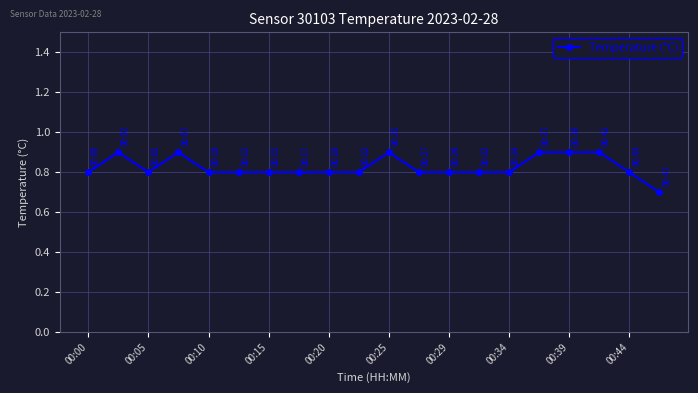

What is the minimum value shown in the chart?

0.7